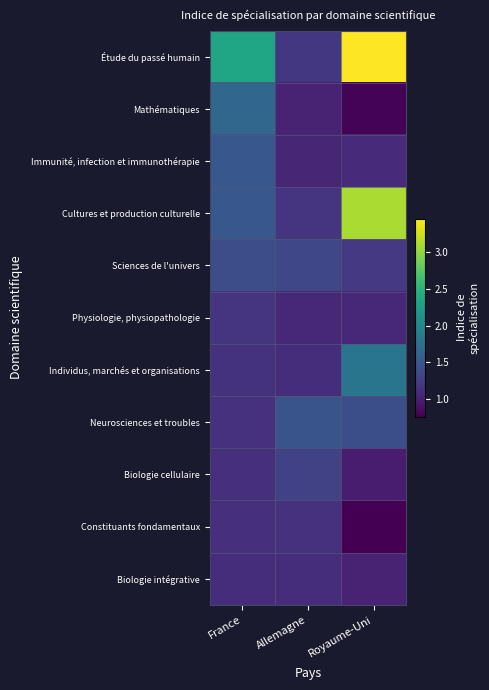

What is the minimum value shown in the chart?

0.8